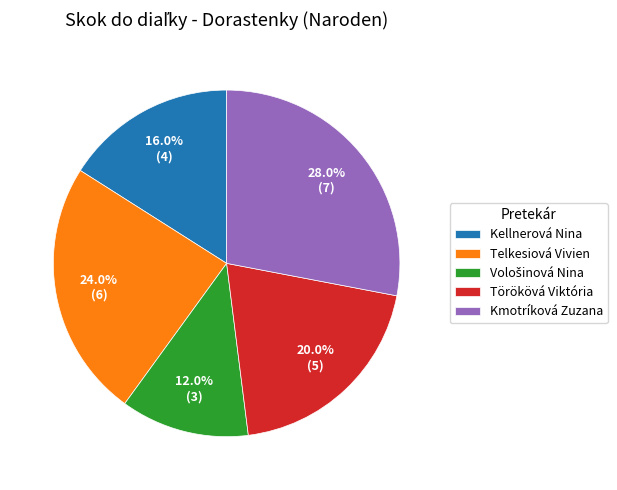

Is Kellnerová Nina the majority of the pie?

No